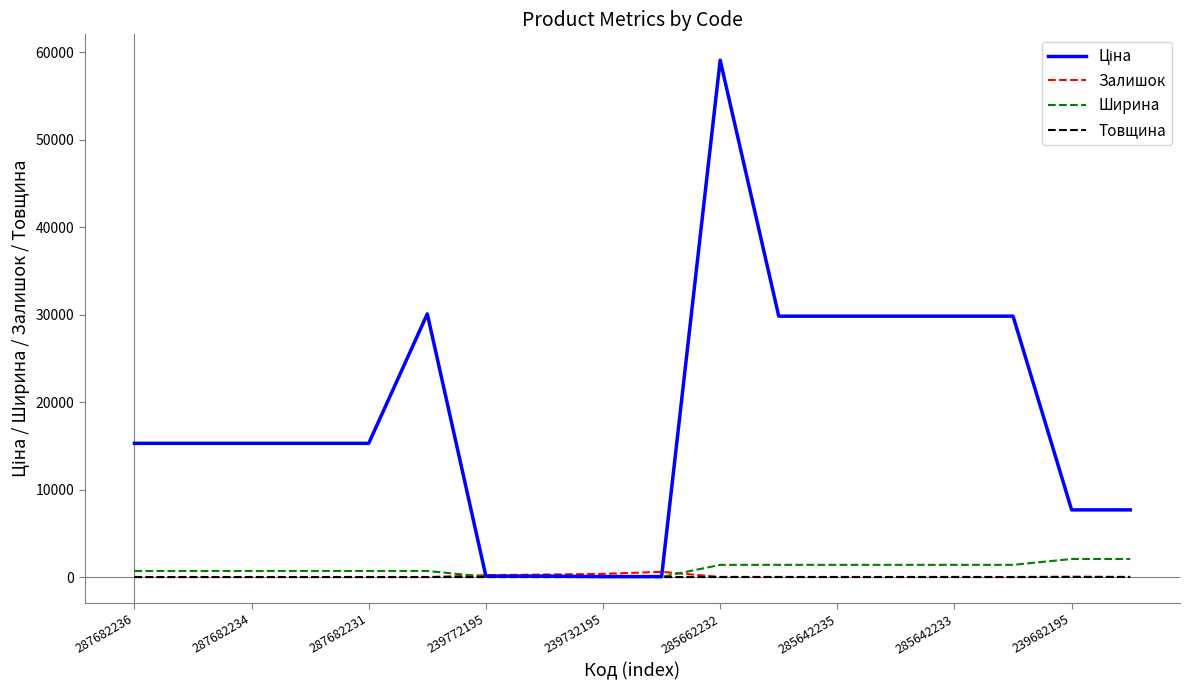

Which series ends up on top after the final intersection of Ширина and Залишок?

Ширина